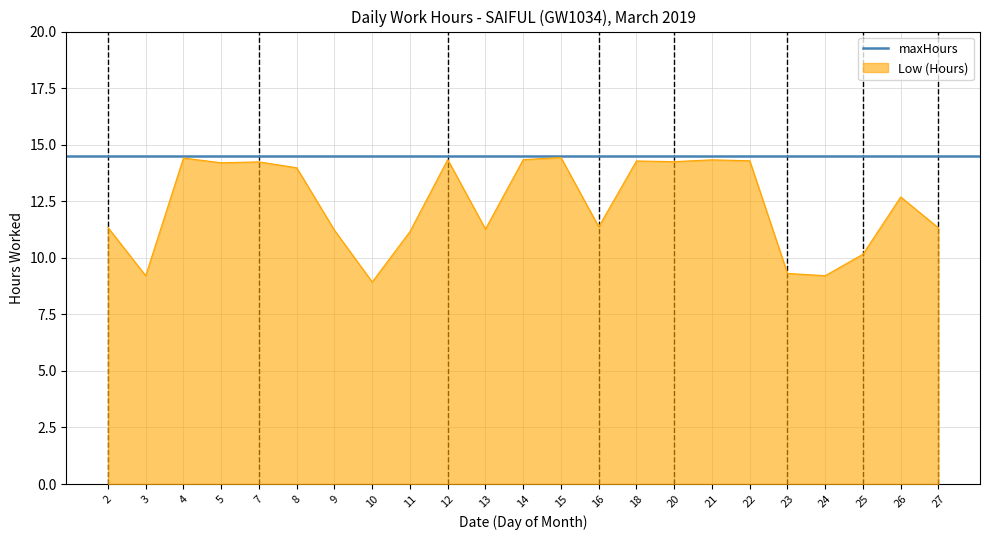

What is the sum of all values?

284.3